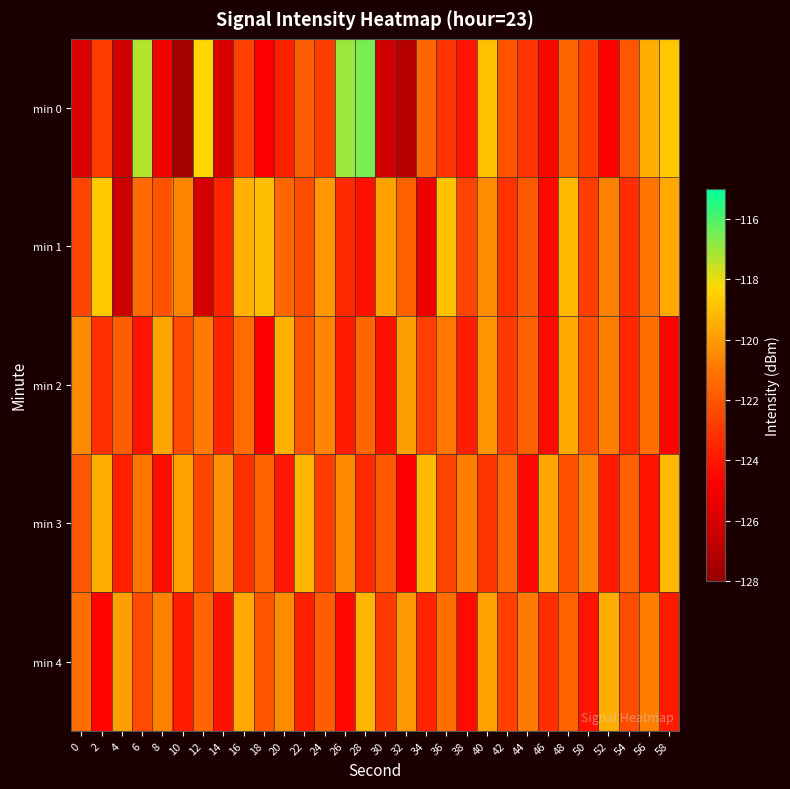

How many data points does each series have?

30